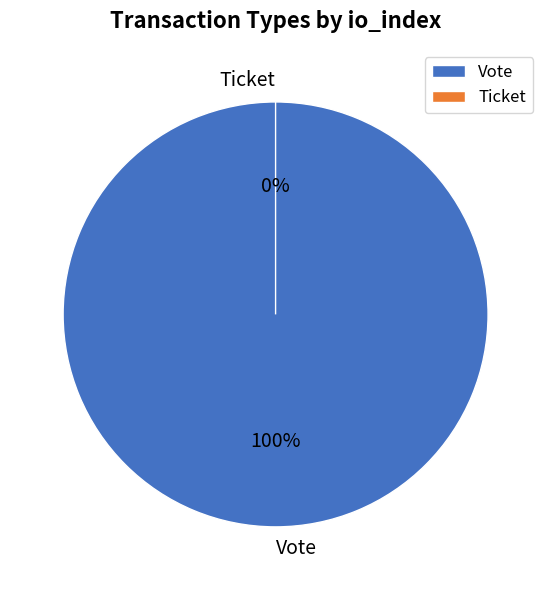

What is the smallest slice in the pie chart?

Ticket